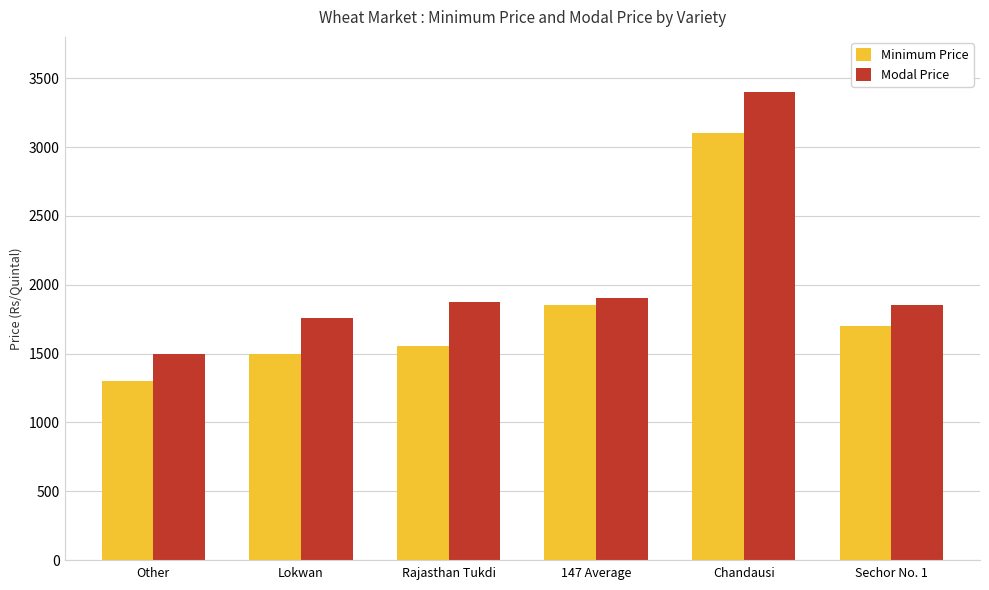

What are all the series names shown in the legend?

Minimum Price, Modal Price